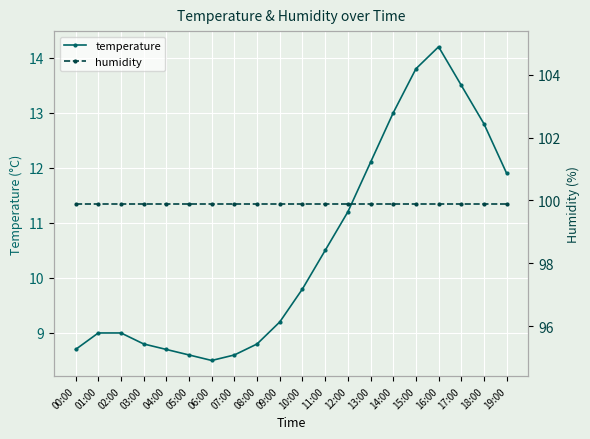

The value of temperature at 08:00 is 12.0. True or false?

False